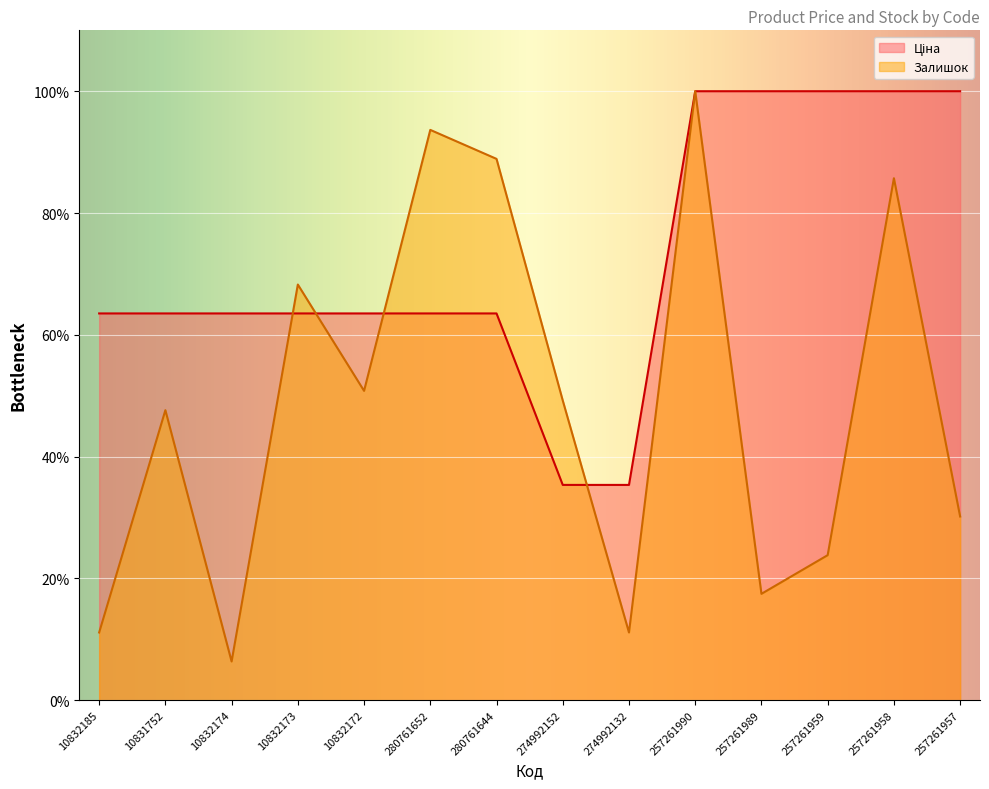

At which category does Залишок reach its first local peak?

10831752